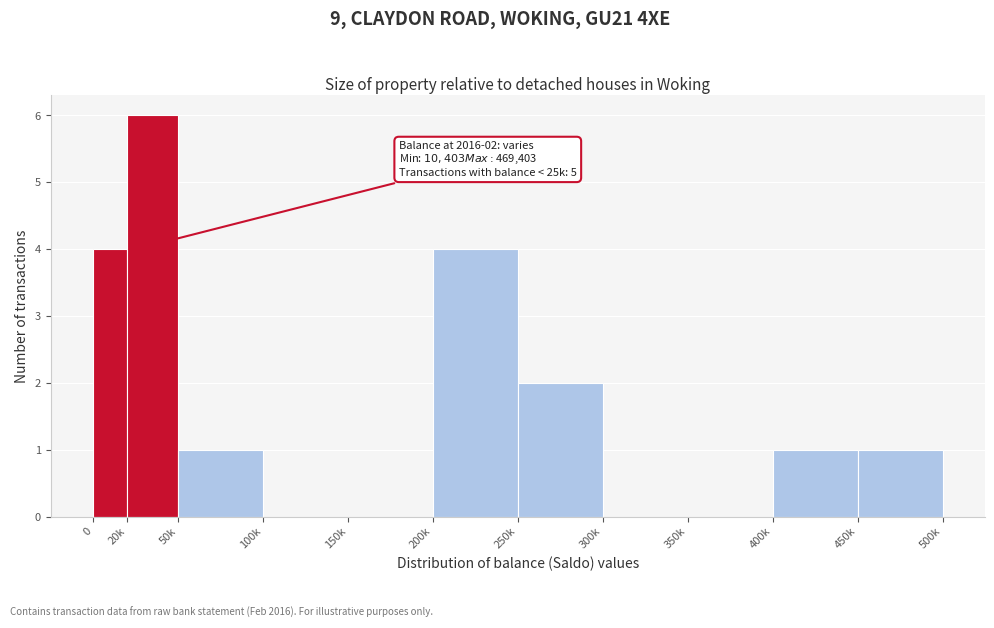

Reading left to right, extract all data points from this chart.

0=4	20k=6	50k=1	100k=0	150k=0	200k=4	250k=2	300k=0	350k=0	400k=1	450k=1